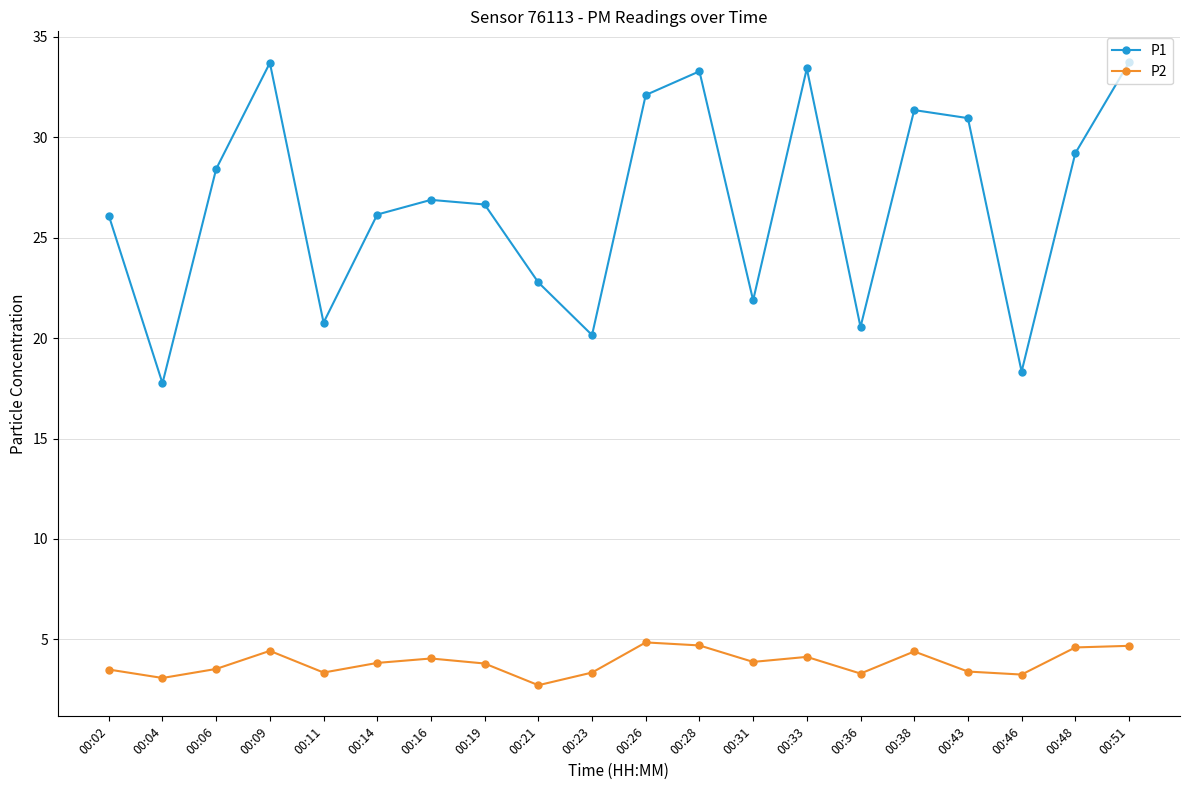

How many distinct data groups are displayed?

2